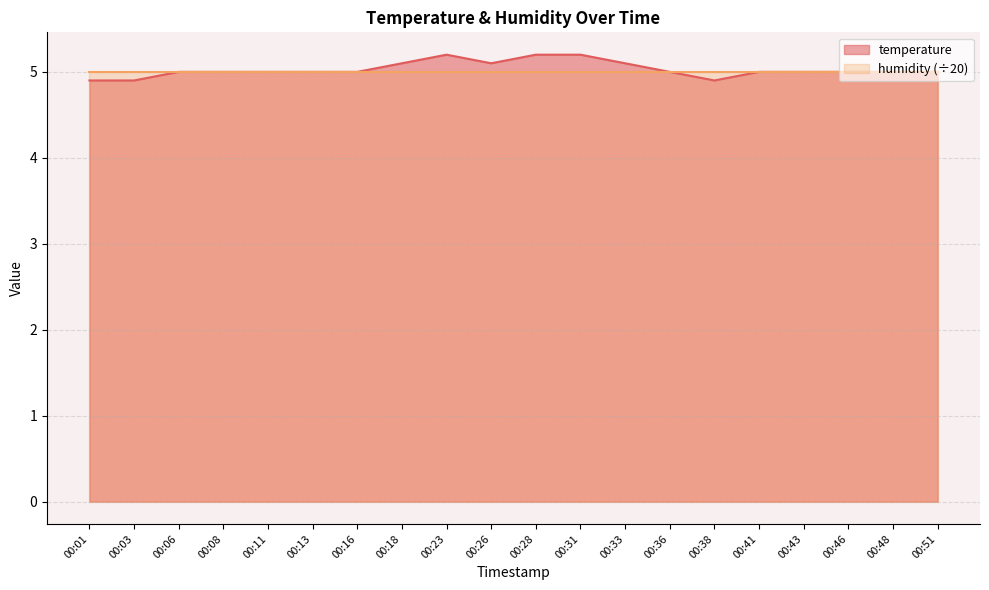

At which label does the data first exceed 5?

00:18